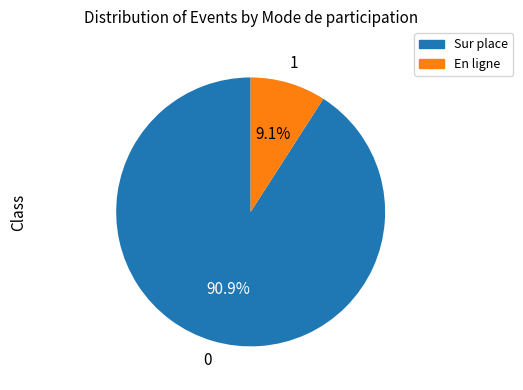

Is there a majority slice in this chart?

Yes